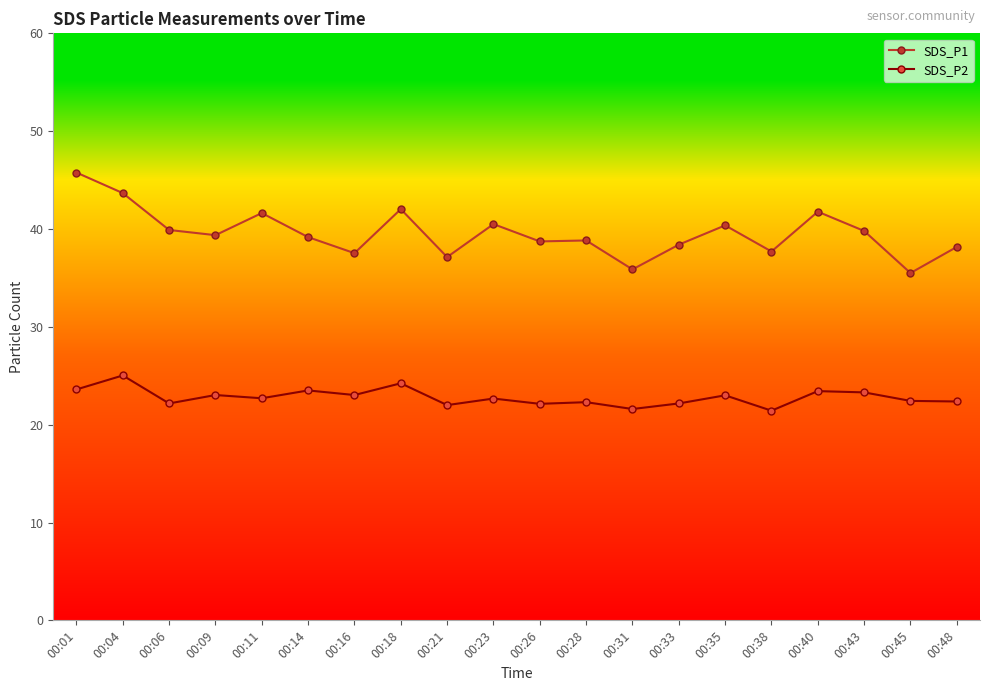

Which series has the widest spread of values?

SDS_P1